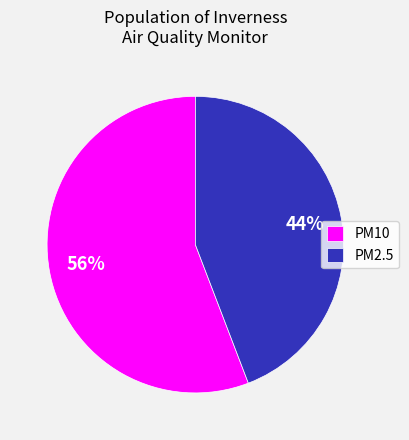

Which slice is the largest?

PM10